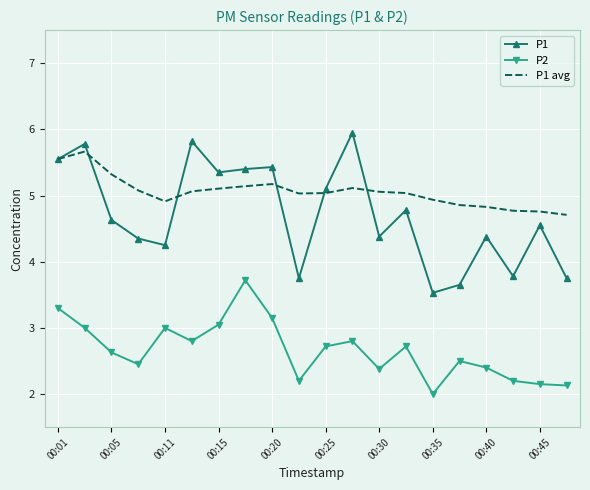

What are all the series names shown in the legend?

P1, P2, P1 avg